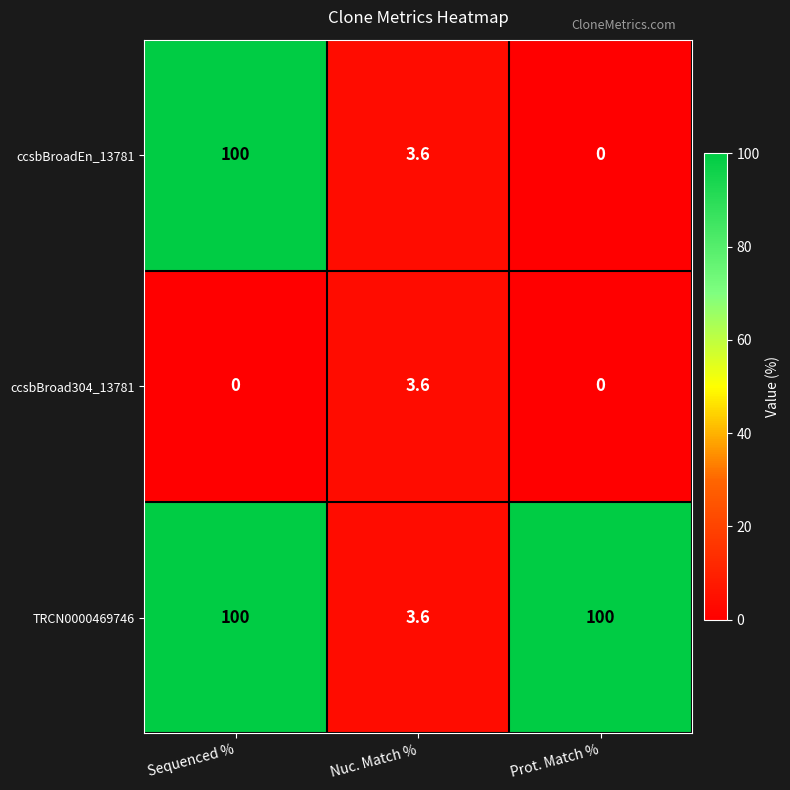

Reading left to right, what are all the values shown in this chart?

ccsbBroadEn_13781: 100.0	3.6	0.0
ccsbBroad304_13781: 0.0	3.6	0.0
TRCN0000469746: 100.0	3.6	100.0